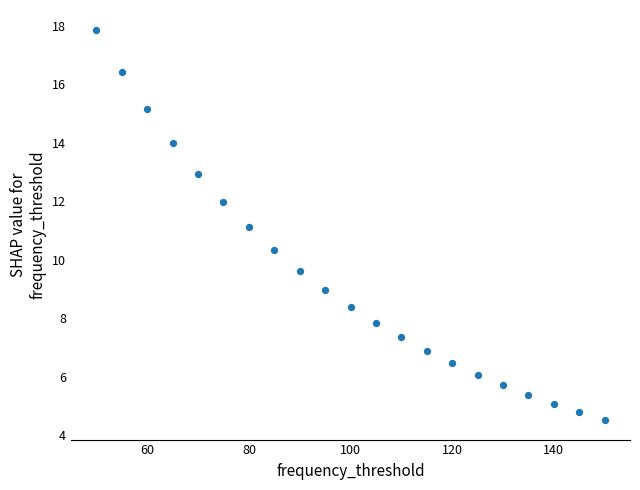

What is the range of Y values (max minus min)?

13.4